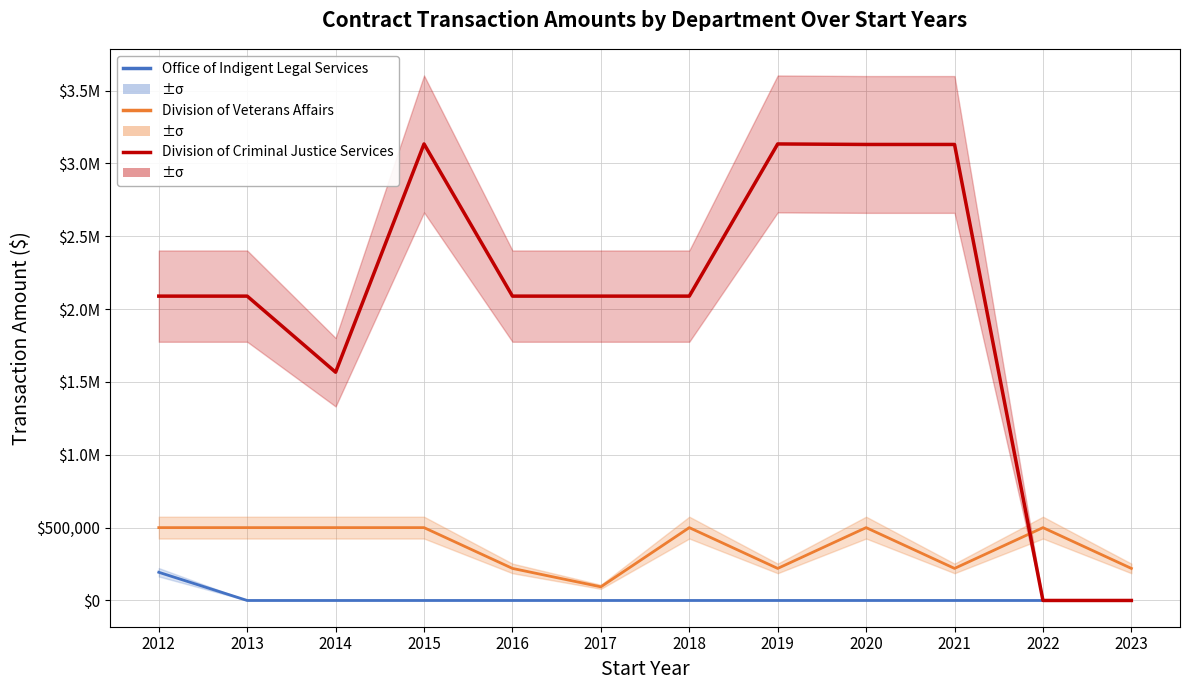

True or false: Division of Criminal Justice Services and Office of Indigent Legal Services intersect in this chart.

False